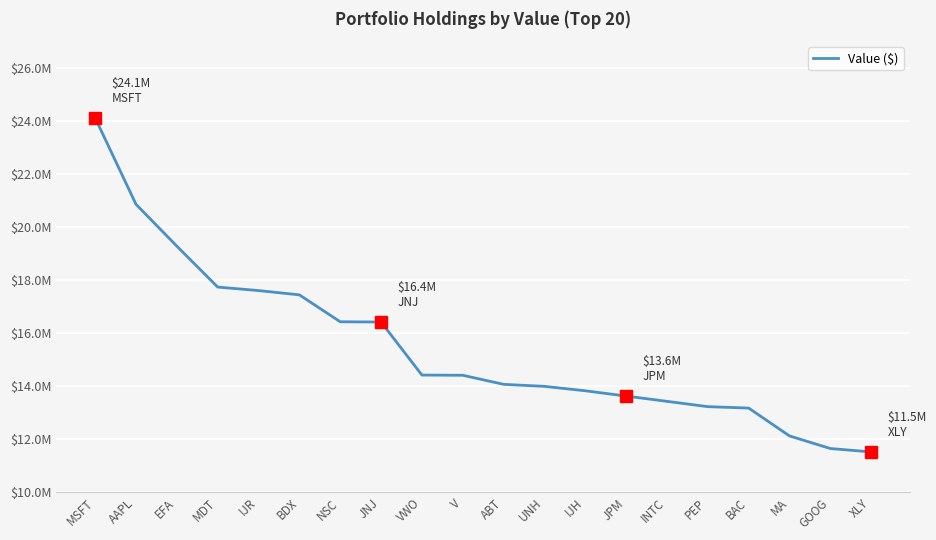

Rank the categories by value from highest to lowest.

MSFT, AAPL, EFA, MDT, IJR, BDX, NSC, JNJ, VWO, V, ABT, UNH, IJH, JPM, INTC, PEP, BAC, MA, GOOG, XLY